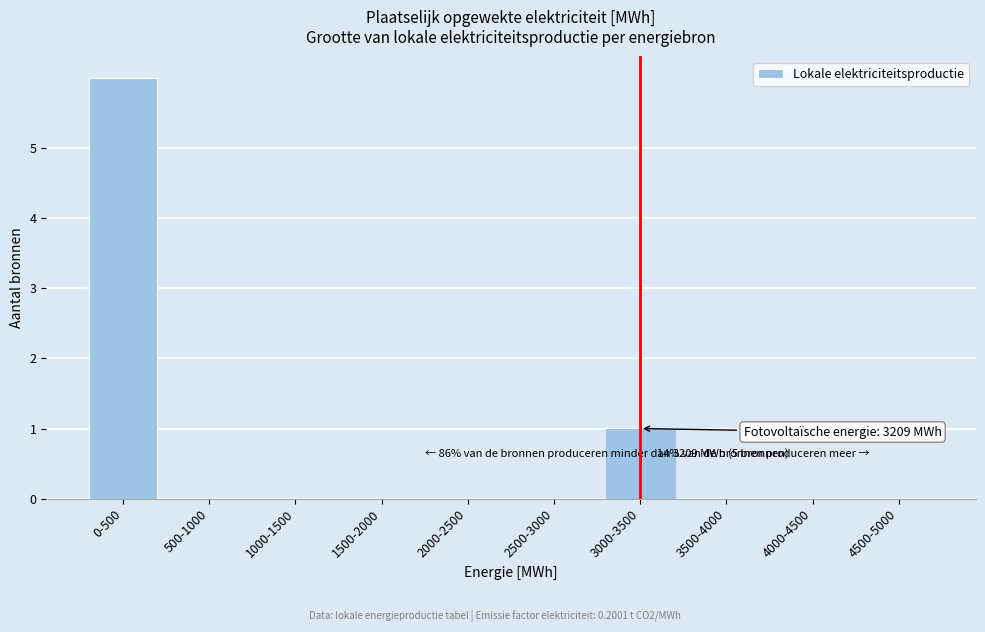

Reading right to left, list all the values displayed in this chart.

4500-5000=0	4000-4500=0	3500-4000=0	3000-3500=1	2500-3000=0	2000-2500=0	1500-2000=0	1000-1500=0	500-1000=0	0-500=6